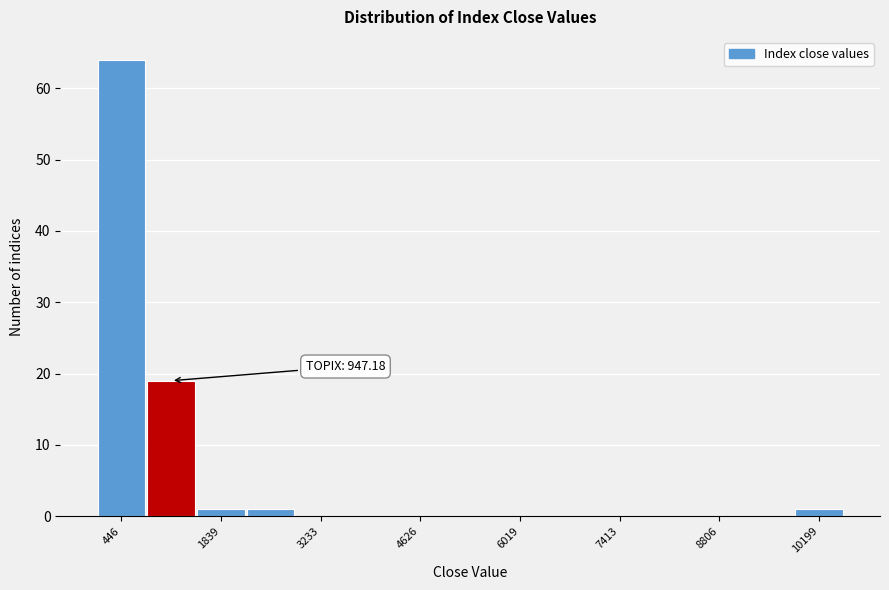

Around what value on the x-axis is the tallest bar? Give the approximate position of its centre, as read against the axis.

400